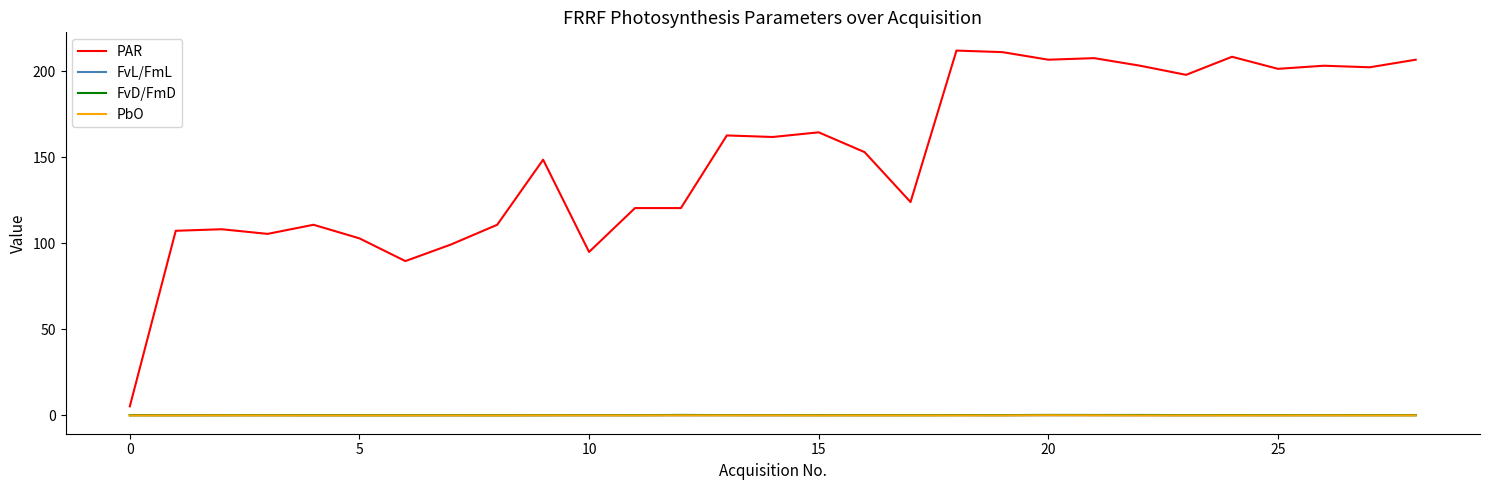

True or false: FvL/FmL and PAR intersect in this chart.

False